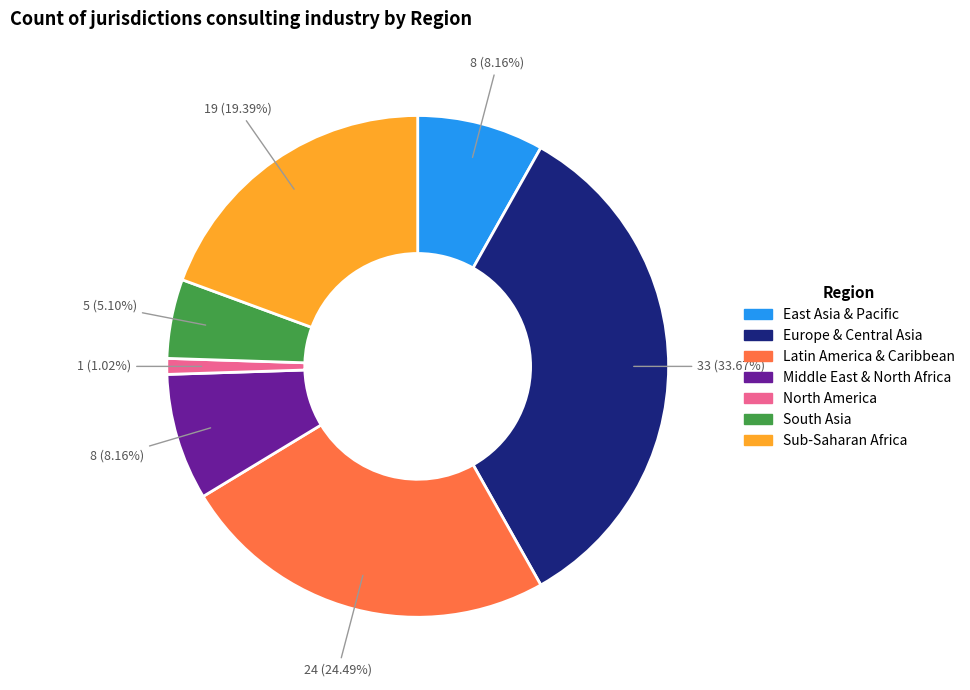

How many slices are in this pie chart?

7